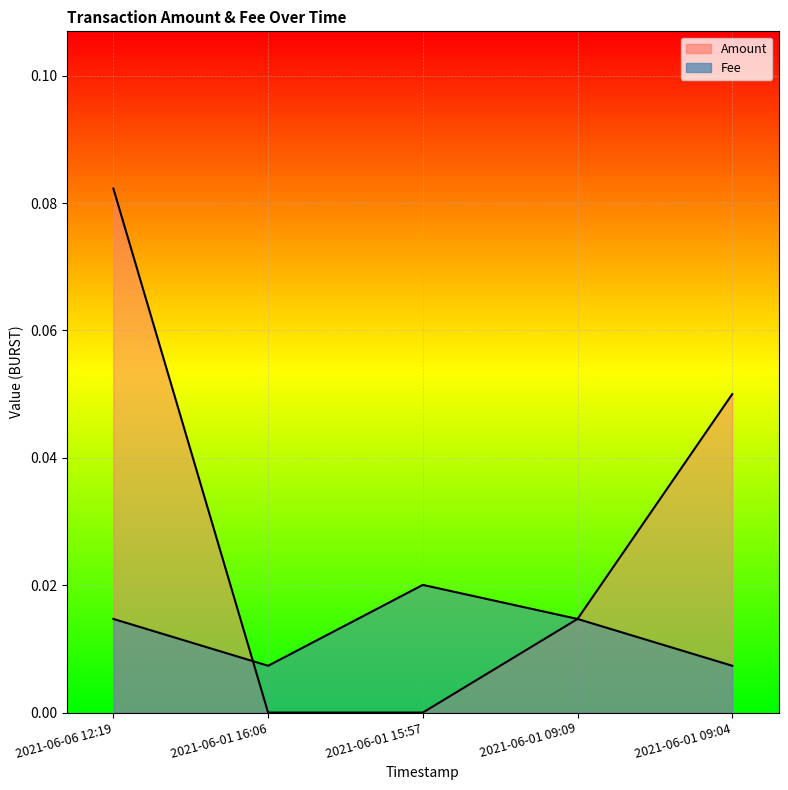

Count the number of data series in this chart.

2